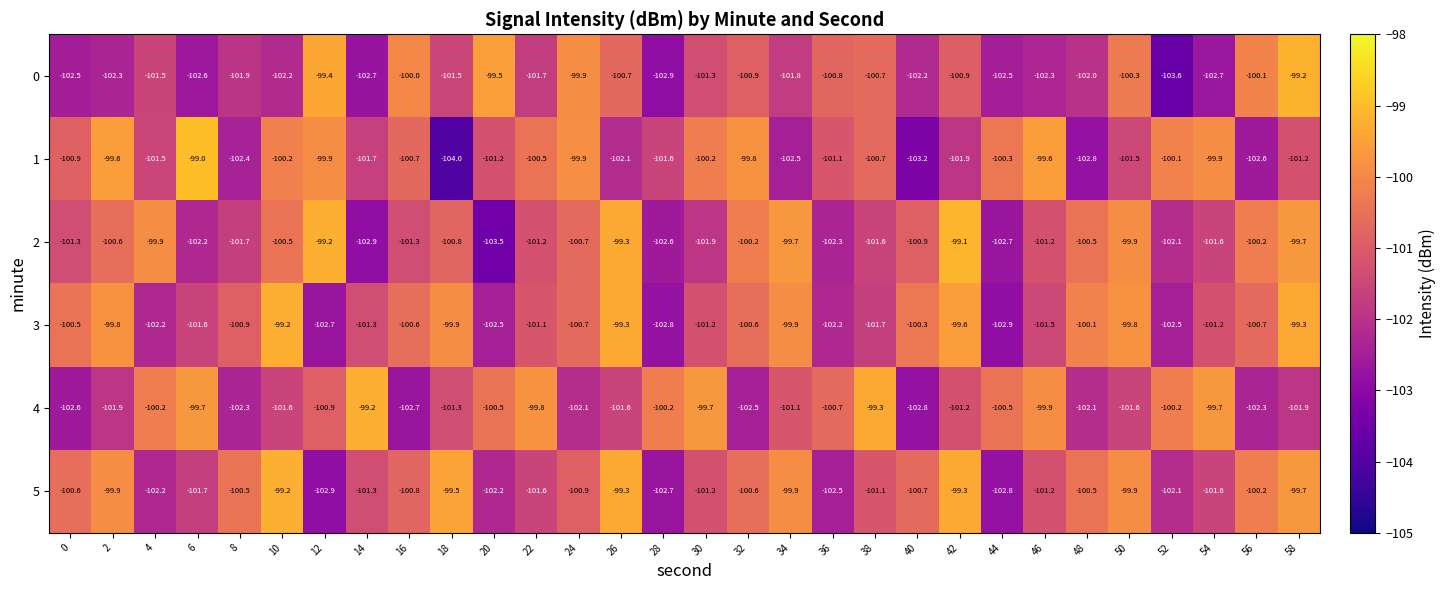

True or false: 2 has a value of -59.9 at 38.

False